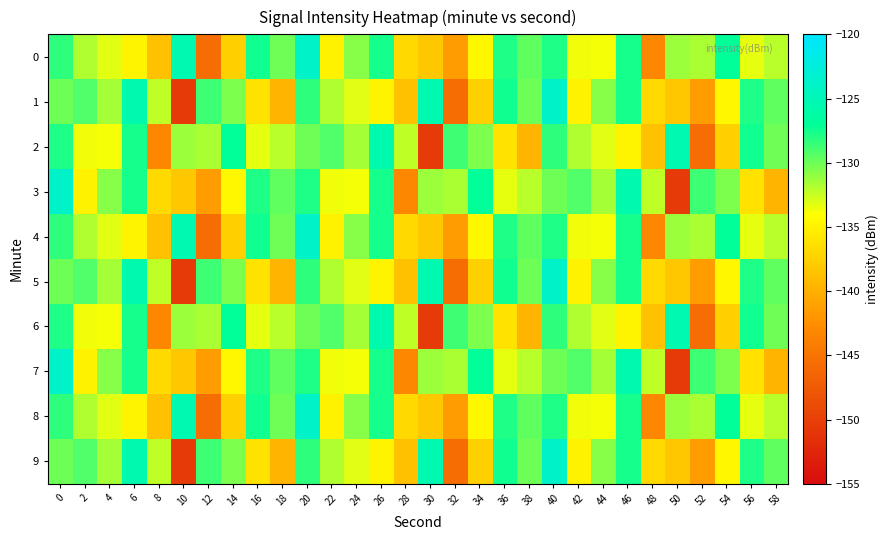

Which label corresponds to the largest value in the chart?

20